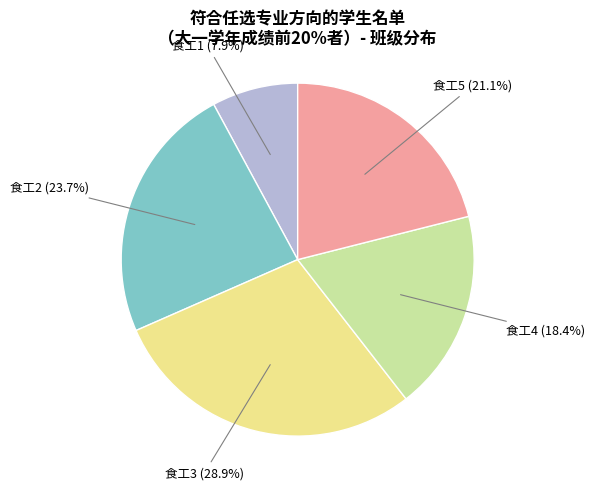

What percentage is the 食工3 slice, to the nearest percent?

29%